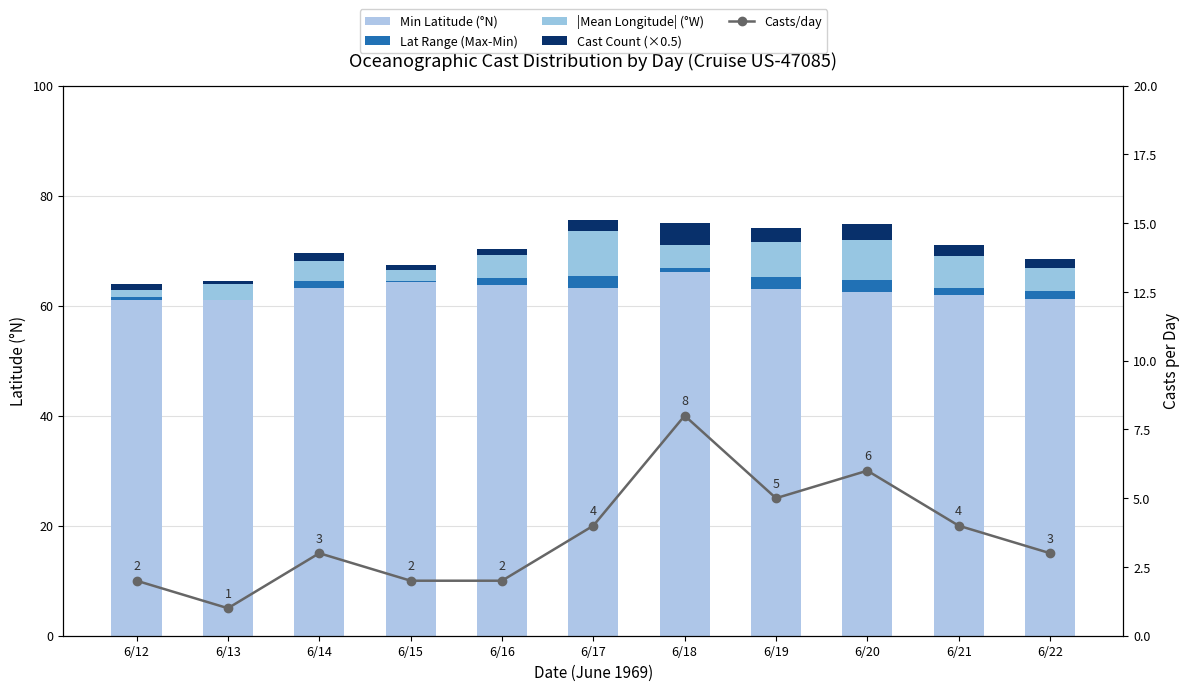

Rank the categories by Casts/day value from lowest to highest.

6/13, 6/12, 6/15, 6/16, 6/14, 6/22, 6/17, 6/21, 6/19, 6/20, 6/18